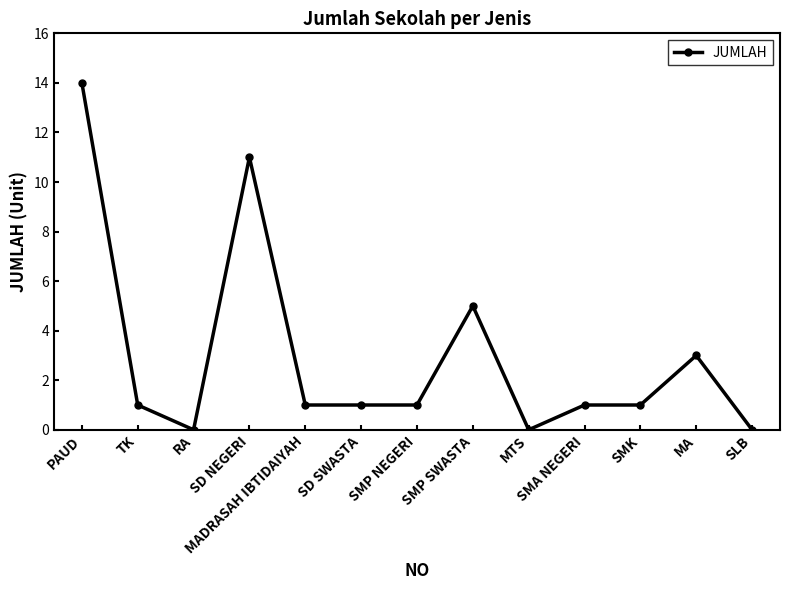

What position from the left is SLB?

13